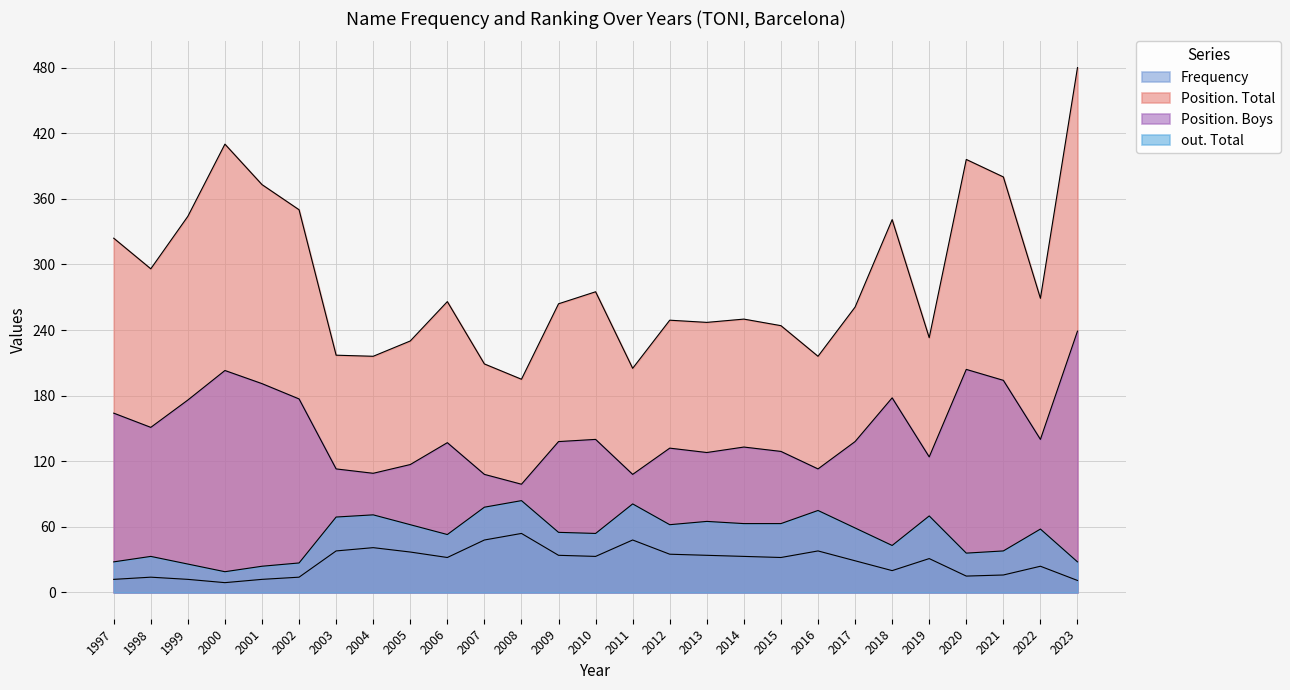

What is the difference between the Frequency values at 2007 and 2023?

37